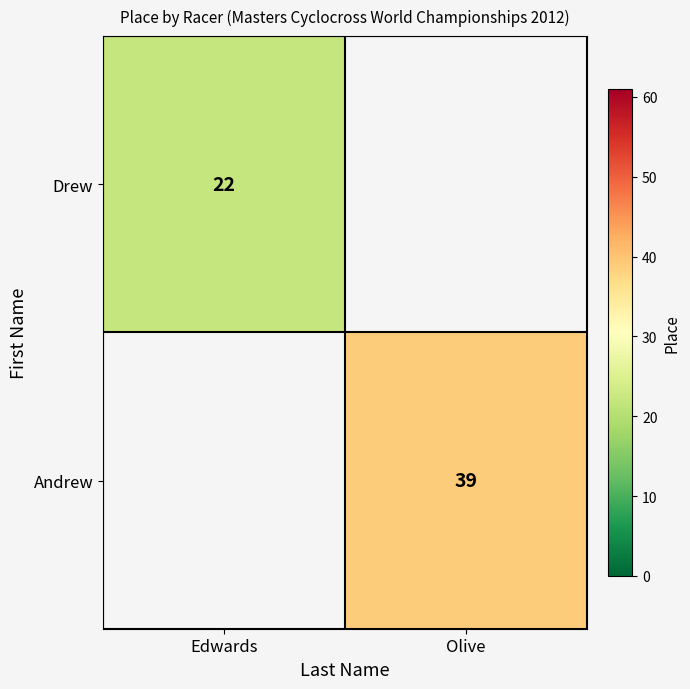

The Andrew series shows 60 at Olive. True or false?

False